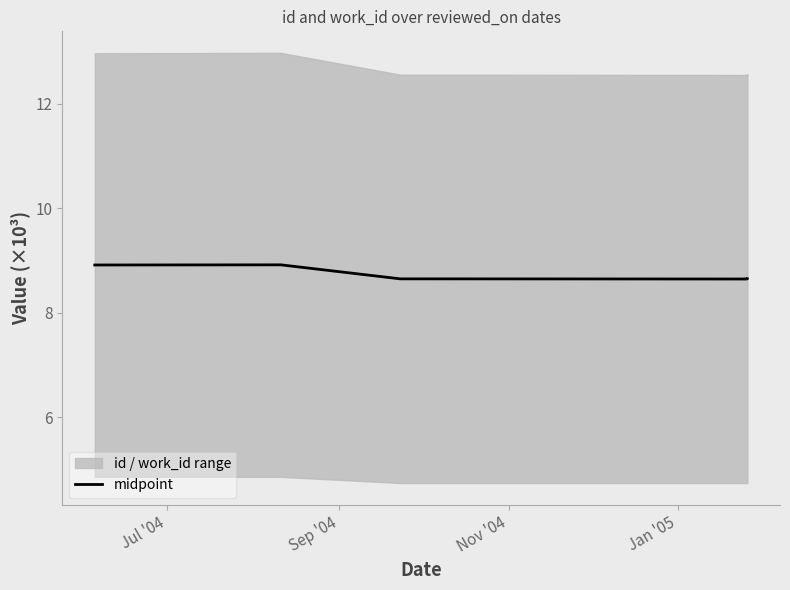

At which label is the value closest to 8?

Jan '05